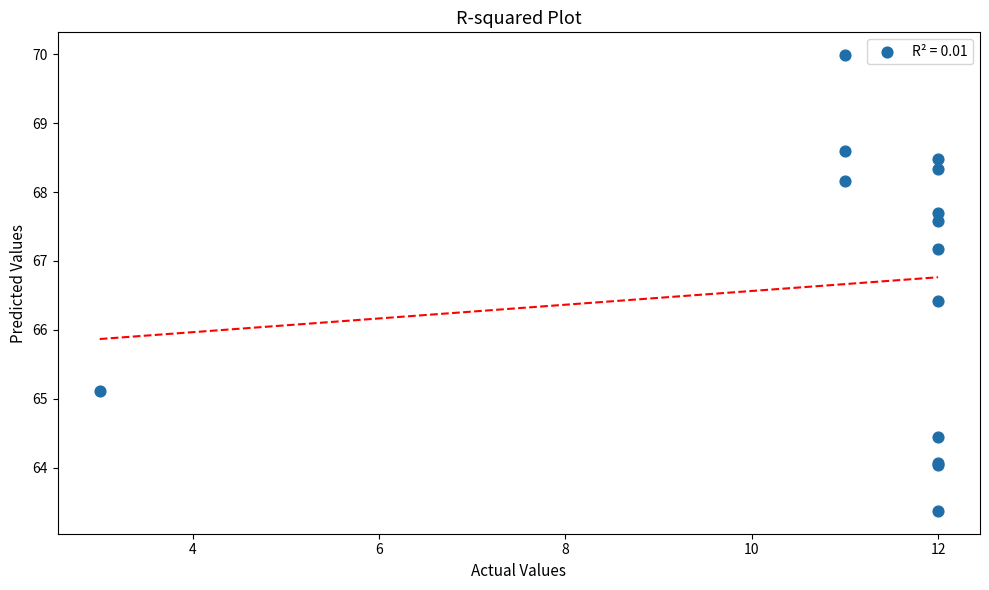

What Y value in the scatter plot is closest to 66?

66.4